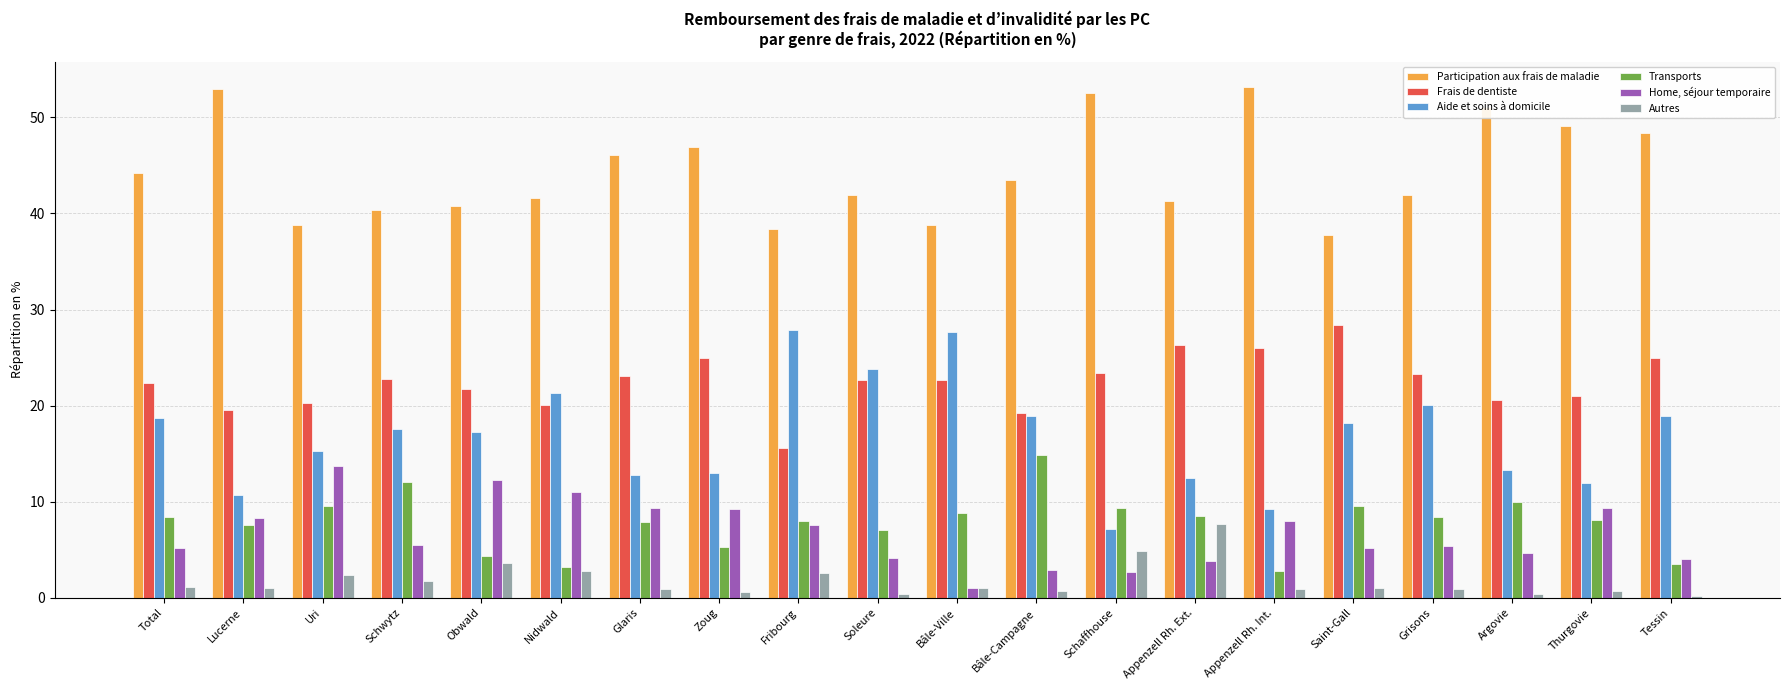

The Transports series shows 9.4 at Schaffhouse. True or false?

True